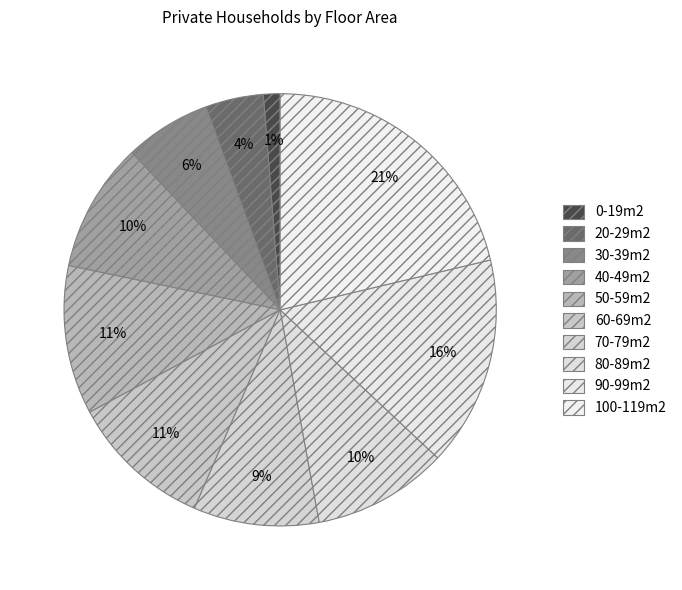

What percentage is NOT represented by 40-49m2?

90.3%